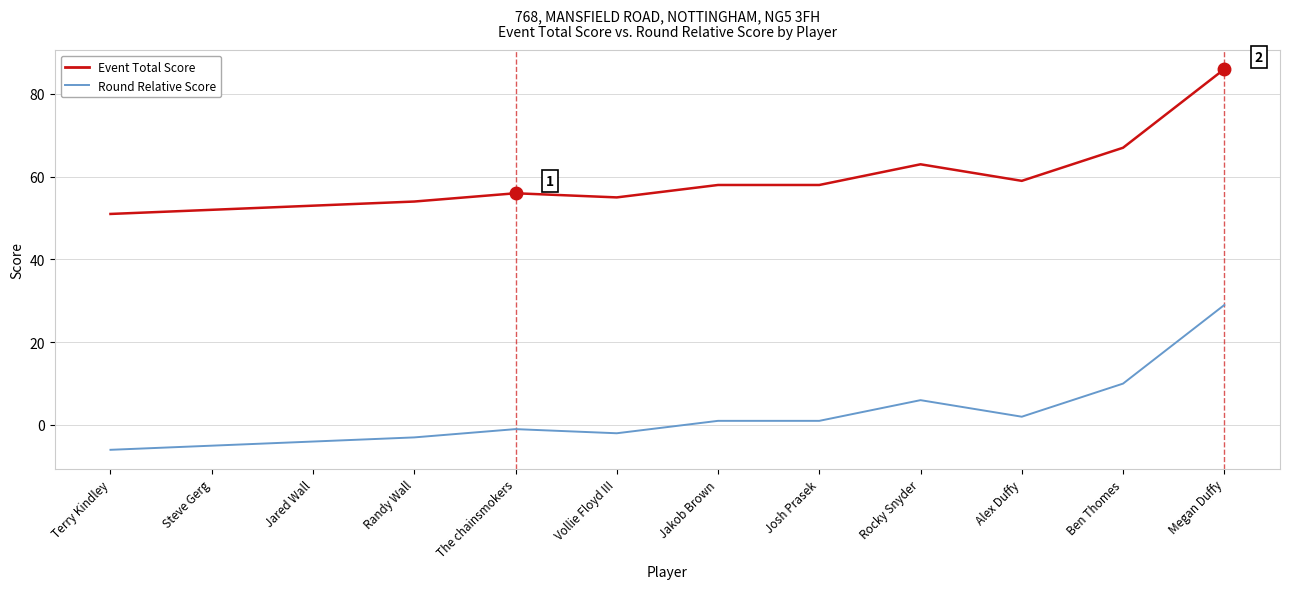

What position from the right is Terry Kindley?

12